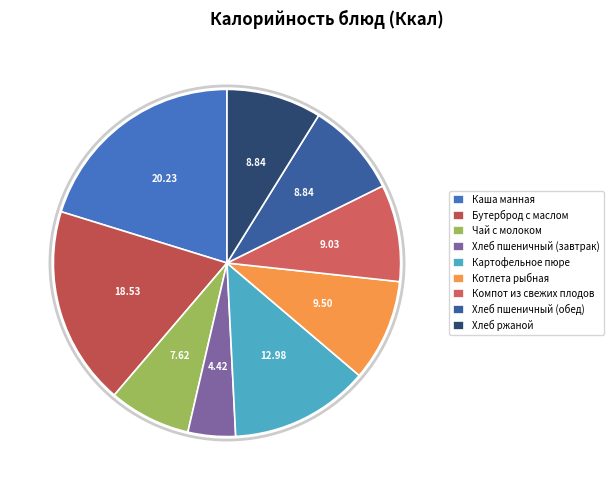

Which slice is the smallest?

Хлеб пшеничный (завтрак)